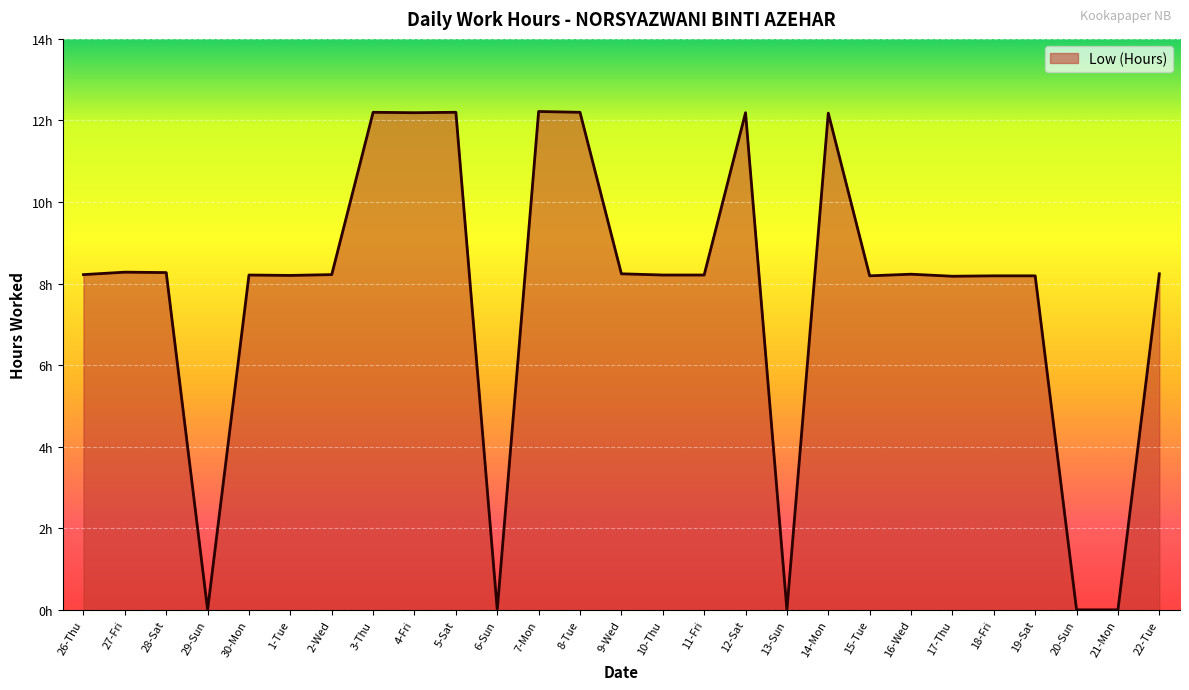

What is the label of the 22nd point from the left?

17-Thu